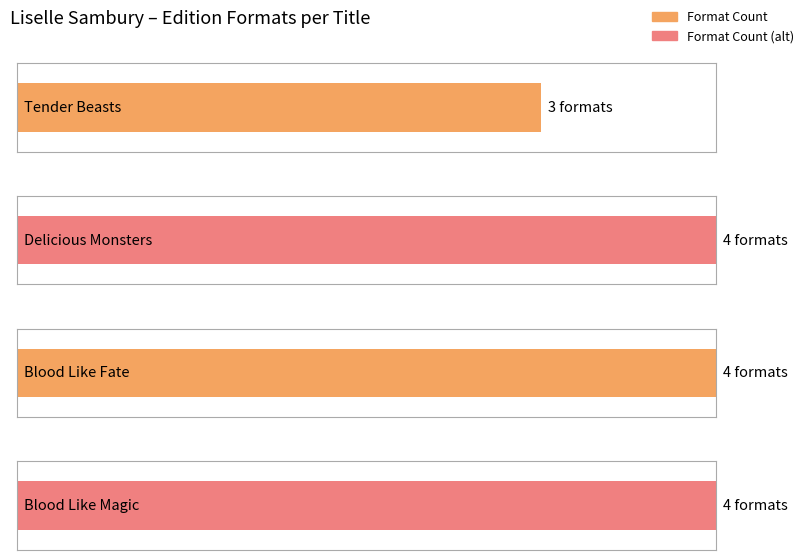

Is it true that the value at Blood Like Fate is 2?

False